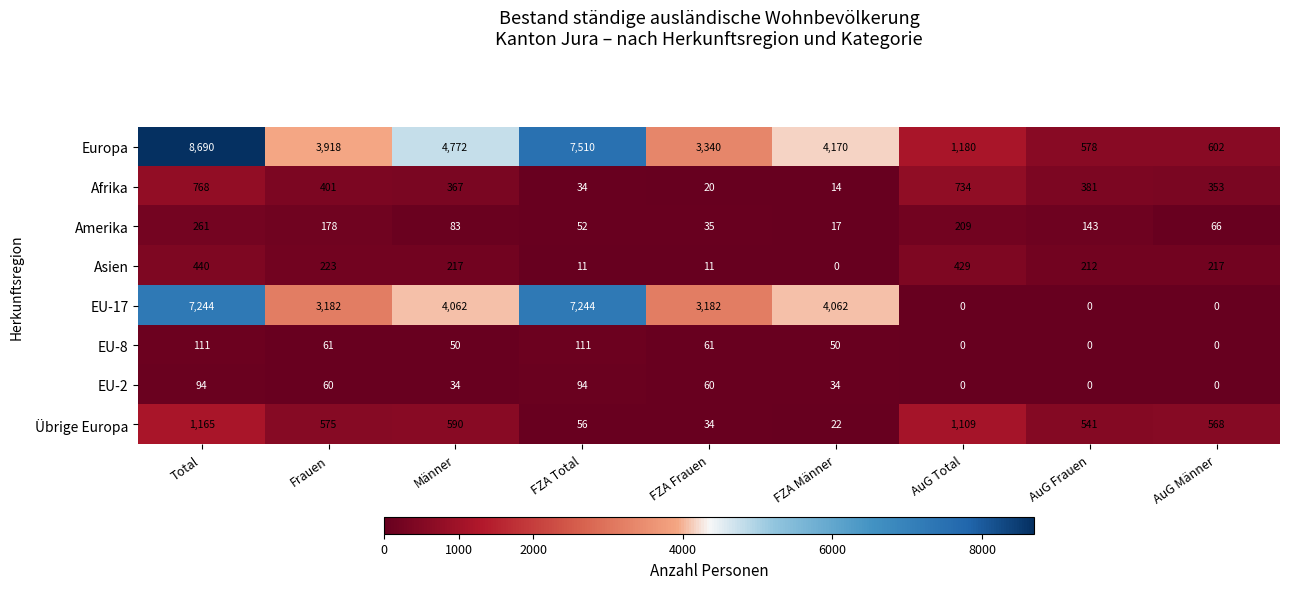

The EU-2 series shows 33 at Total. True or false?

False